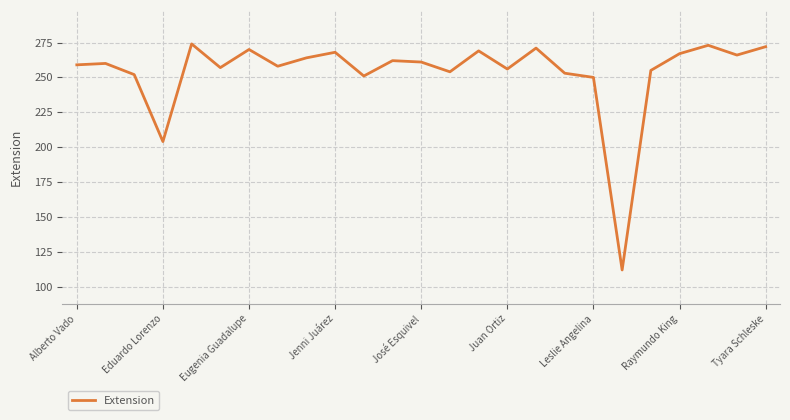

What is the greatest value displayed?

274